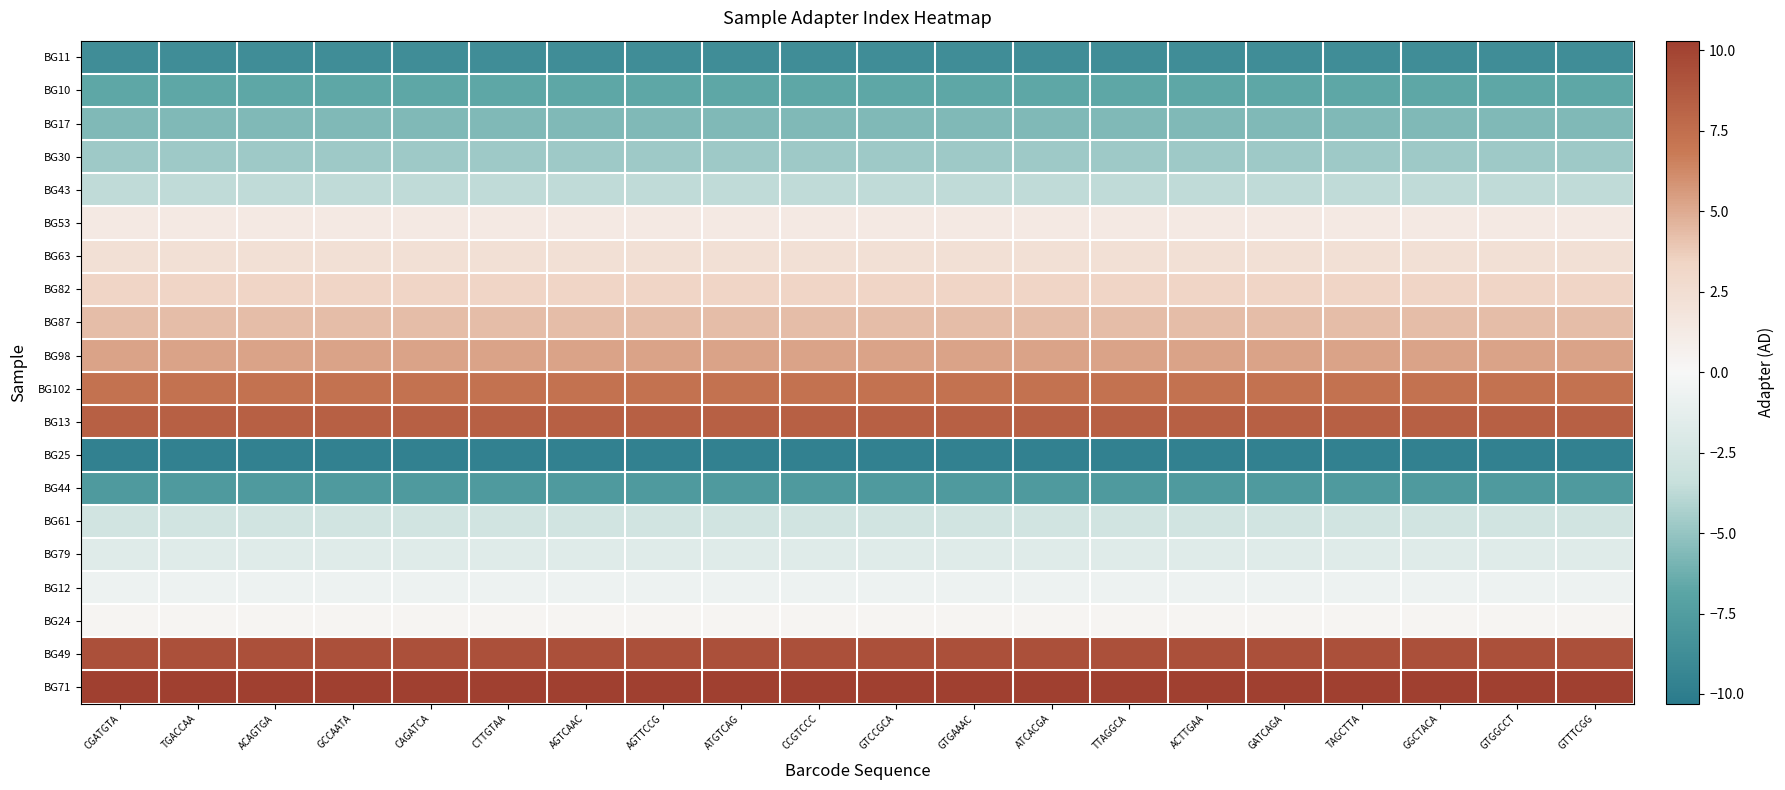

Reading left to right, extract all data points from this chart.

BG11: CGATGTA=-8.7	TGACCAA=-8.7	ACAGTGA=-8.7	GCCAATA=-8.7	CAGATCA=-8.7	CTTGTAA=-8.7	AGTCAAC=-8.7	AGTTCCG=-8.7	ATGTCAG=-8.7	CCGTCCC=-8.7	GTCCGCA=-8.7	GTGAAAC=-8.7	ATCACGA=-8.7	TTAGGCA=-8.7	ACTTGAA=-8.7	GATCAGA=-8.7	TAGCTTA=-8.7	GGCTACA=-8.7	GTGGCCT=-8.7	GTTTCGG=-8.7
BG10: CGATGTA=-6.7	TGACCAA=-6.7	ACAGTGA=-6.7	GCCAATA=-6.7	CAGATCA=-6.7	CTTGTAA=-6.7	AGTCAAC=-6.7	AGTTCCG=-6.7	ATGTCAG=-6.7	CCGTCCC=-6.7	GTCCGCA=-6.7	GTGAAAC=-6.7	ATCACGA=-6.7	TTAGGCA=-6.7	ACTTGAA=-6.7	GATCAGA=-6.7	TAGCTTA=-6.7	GGCTACA=-6.7	GTGGCCT=-6.7	GTTTCGG=-6.7
BG17: CGATGTA=-5.7	TGACCAA=-5.7	ACAGTGA=-5.7	GCCAATA=-5.7	CAGATCA=-5.7	CTTGTAA=-5.7	AGTCAAC=-5.7	AGTTCCG=-5.7	ATGTCAG=-5.7	CCGTCCC=-5.7	GTCCGCA=-5.7	GTGAAAC=-5.7	ATCACGA=-5.7	TTAGGCA=-5.7	ACTTGAA=-5.7	GATCAGA=-5.7	TAGCTTA=-5.7	GGCTACA=-5.7	GTGGCCT=-5.7	GTTTCGG=-5.7
BG30: CGATGTA=-4.7	TGACCAA=-4.7	ACAGTGA=-4.7	GCCAATA=-4.7	CAGATCA=-4.7	CTTGTAA=-4.7	AGTCAAC=-4.7	AGTTCCG=-4.7	ATGTCAG=-4.7	CCGTCCC=-4.7	GTCCGCA=-4.7	GTGAAAC=-4.7	ATCACGA=-4.7	TTAGGCA=-4.7	ACTTGAA=-4.7	GATCAGA=-4.7	TAGCTTA=-4.7	GGCTACA=-4.7	GTGGCCT=-4.7	GTTTCGG=-4.7
BG43: CGATGTA=-3.7	TGACCAA=-3.7	ACAGTGA=-3.7	GCCAATA=-3.7	CAGATCA=-3.7	CTTGTAA=-3.7	AGTCAAC=-3.7	AGTTCCG=-3.7	ATGTCAG=-3.7	CCGTCCC=-3.7	GTCCGCA=-3.7	GTGAAAC=-3.7	ATCACGA=-3.7	TTAGGCA=-3.7	ACTTGAA=-3.7	GATCAGA=-3.7	TAGCTTA=-3.7	GGCTACA=-3.7	GTGGCCT=-3.7	GTTTCGG=-3.7
BG53: CGATGTA=1.3	TGACCAA=1.3	ACAGTGA=1.3	GCCAATA=1.3	CAGATCA=1.3	CTTGTAA=1.3	AGTCAAC=1.3	AGTTCCG=1.3	ATGTCAG=1.3	CCGTCCC=1.3	GTCCGCA=1.3	GTGAAAC=1.3	ATCACGA=1.3	TTAGGCA=1.3	ACTTGAA=1.3	GATCAGA=1.3	TAGCTTA=1.3	GGCTACA=1.3	GTGGCCT=1.3	GTTTCGG=1.3
BG63: CGATGTA=2.3	TGACCAA=2.3	ACAGTGA=2.3	GCCAATA=2.3	CAGATCA=2.3	CTTGTAA=2.3	AGTCAAC=2.3	AGTTCCG=2.3	ATGTCAG=2.3	CCGTCCC=2.3	GTCCGCA=2.3	GTGAAAC=2.3	ATCACGA=2.3	TTAGGCA=2.3	ACTTGAA=2.3	GATCAGA=2.3	TAGCTTA=2.3	GGCTACA=2.3	GTGGCCT=2.3	GTTTCGG=2.3
BG82: CGATGTA=3.3	TGACCAA=3.3	ACAGTGA=3.3	GCCAATA=3.3	CAGATCA=3.3	CTTGTAA=3.3	AGTCAAC=3.3	AGTTCCG=3.3	ATGTCAG=3.3	CCGTCCC=3.3	GTCCGCA=3.3	GTGAAAC=3.3	ATCACGA=3.3	TTAGGCA=3.3	ACTTGAA=3.3	GATCAGA=3.3	TAGCTTA=3.3	GGCTACA=3.3	GTGGCCT=3.3	GTTTCGG=3.3
BG87: CGATGTA=4.3	TGACCAA=4.3	ACAGTGA=4.3	GCCAATA=4.3	CAGATCA=4.3	CTTGTAA=4.3	AGTCAAC=4.3	AGTTCCG=4.3	ATGTCAG=4.3	CCGTCCC=4.3	GTCCGCA=4.3	GTGAAAC=4.3	ATCACGA=4.3	TTAGGCA=4.3	ACTTGAA=4.3	GATCAGA=4.3	TAGCTTA=4.3	GGCTACA=4.3	GTGGCCT=4.3	GTTTCGG=4.3
BG98: CGATGTA=5.3	TGACCAA=5.3	ACAGTGA=5.3	GCCAATA=5.3	CAGATCA=5.3	CTTGTAA=5.3	AGTCAAC=5.3	AGTTCCG=5.3	ATGTCAG=5.3	CCGTCCC=5.3	GTCCGCA=5.3	GTGAAAC=5.3	ATCACGA=5.3	TTAGGCA=5.3	ACTTGAA=5.3	GATCAGA=5.3	TAGCTTA=5.3	GGCTACA=5.3	GTGGCCT=5.3	GTTTCGG=5.3
BG102: CGATGTA=7.3	TGACCAA=7.3	ACAGTGA=7.3	GCCAATA=7.3	CAGATCA=7.3	CTTGTAA=7.3	AGTCAAC=7.3	AGTTCCG=7.3	ATGTCAG=7.3	CCGTCCC=7.3	GTCCGCA=7.3	GTGAAAC=7.3	ATCACGA=7.3	TTAGGCA=7.3	ACTTGAA=7.3	GATCAGA=7.3	TAGCTTA=7.3	GGCTACA=7.3	GTGGCCT=7.3	GTTTCGG=7.3
BG13: CGATGTA=8.3	TGACCAA=8.3	ACAGTGA=8.3	GCCAATA=8.3	CAGATCA=8.3	CTTGTAA=8.3	AGTCAAC=8.3	AGTTCCG=8.3	ATGTCAG=8.3	CCGTCCC=8.3	GTCCGCA=8.3	GTGAAAC=8.3	ATCACGA=8.3	TTAGGCA=8.3	ACTTGAA=8.3	GATCAGA=8.3	TAGCTTA=8.3	GGCTACA=8.3	GTGGCCT=8.3	GTTTCGG=8.3
BG25: CGATGTA=-9.7	TGACCAA=-9.7	ACAGTGA=-9.7	GCCAATA=-9.7	CAGATCA=-9.7	CTTGTAA=-9.7	AGTCAAC=-9.7	AGTTCCG=-9.7	ATGTCAG=-9.7	CCGTCCC=-9.7	GTCCGCA=-9.7	GTGAAAC=-9.7	ATCACGA=-9.7	TTAGGCA=-9.7	ACTTGAA=-9.7	GATCAGA=-9.7	TAGCTTA=-9.7	GGCTACA=-9.7	GTGGCCT=-9.7	GTTTCGG=-9.7
BG44: CGATGTA=-7.7	TGACCAA=-7.7	ACAGTGA=-7.7	GCCAATA=-7.7	CAGATCA=-7.7	CTTGTAA=-7.7	AGTCAAC=-7.7	AGTTCCG=-7.7	ATGTCAG=-7.7	CCGTCCC=-7.7	GTCCGCA=-7.7	GTGAAAC=-7.7	ATCACGA=-7.7	TTAGGCA=-7.7	ACTTGAA=-7.7	GATCAGA=-7.7	TAGCTTA=-7.7	GGCTACA=-7.7	GTGGCCT=-7.7	GTTTCGG=-7.7
BG61: CGATGTA=-2.7	TGACCAA=-2.7	ACAGTGA=-2.7	GCCAATA=-2.7	CAGATCA=-2.7	CTTGTAA=-2.7	AGTCAAC=-2.7	AGTTCCG=-2.7	ATGTCAG=-2.7	CCGTCCC=-2.7	GTCCGCA=-2.7	GTGAAAC=-2.7	ATCACGA=-2.7	TTAGGCA=-2.7	ACTTGAA=-2.7	GATCAGA=-2.7	TAGCTTA=-2.7	GGCTACA=-2.7	GTGGCCT=-2.7	GTTTCGG=-2.7
BG79: CGATGTA=-1.7	TGACCAA=-1.7	ACAGTGA=-1.7	GCCAATA=-1.7	CAGATCA=-1.7	CTTGTAA=-1.7	AGTCAAC=-1.7	AGTTCCG=-1.7	ATGTCAG=-1.7	CCGTCCC=-1.7	GTCCGCA=-1.7	GTGAAAC=-1.7	ATCACGA=-1.7	TTAGGCA=-1.7	ACTTGAA=-1.7	GATCAGA=-1.7	TAGCTTA=-1.7	GGCTACA=-1.7	GTGGCCT=-1.7	GTTTCGG=-1.7
BG12: CGATGTA=-0.7	TGACCAA=-0.7	ACAGTGA=-0.7	GCCAATA=-0.7	CAGATCA=-0.7	CTTGTAA=-0.7	AGTCAAC=-0.7	AGTTCCG=-0.7	ATGTCAG=-0.7	CCGTCCC=-0.7	GTCCGCA=-0.7	GTGAAAC=-0.7	ATCACGA=-0.7	TTAGGCA=-0.7	ACTTGAA=-0.7	GATCAGA=-0.7	TAGCTTA=-0.7	GGCTACA=-0.7	GTGGCCT=-0.7	GTTTCGG=-0.7
BG24: CGATGTA=0.3	TGACCAA=0.3	ACAGTGA=0.3	GCCAATA=0.3	CAGATCA=0.3	CTTGTAA=0.3	AGTCAAC=0.3	AGTTCCG=0.3	ATGTCAG=0.3	CCGTCCC=0.3	GTCCGCA=0.3	GTGAAAC=0.3	ATCACGA=0.3	TTAGGCA=0.3	ACTTGAA=0.3	GATCAGA=0.3	TAGCTTA=0.3	GGCTACA=0.3	GTGGCCT=0.3	GTTTCGG=0.3
BG49: CGATGTA=9.3	TGACCAA=9.3	ACAGTGA=9.3	GCCAATA=9.3	CAGATCA=9.3	CTTGTAA=9.3	AGTCAAC=9.3	AGTTCCG=9.3	ATGTCAG=9.3	CCGTCCC=9.3	GTCCGCA=9.3	GTGAAAC=9.3	ATCACGA=9.3	TTAGGCA=9.3	ACTTGAA=9.3	GATCAGA=9.3	TAGCTTA=9.3	GGCTACA=9.3	GTGGCCT=9.3	GTTTCGG=9.3
BG71: CGATGTA=10.3	TGACCAA=10.3	ACAGTGA=10.3	GCCAATA=10.3	CAGATCA=10.3	CTTGTAA=10.3	AGTCAAC=10.3	AGTTCCG=10.3	ATGTCAG=10.3	CCGTCCC=10.3	GTCCGCA=10.3	GTGAAAC=10.3	ATCACGA=10.3	TTAGGCA=10.3	ACTTGAA=10.3	GATCAGA=10.3	TAGCTTA=10.3	GGCTACA=10.3	GTGGCCT=10.3	GTTTCGG=10.3